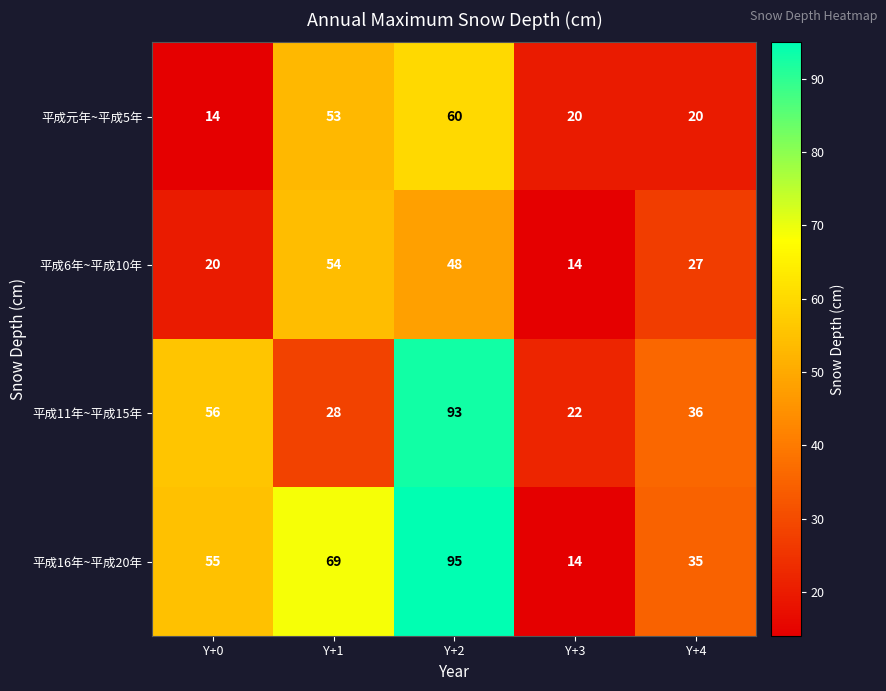

How many series are shown in this chart?

4